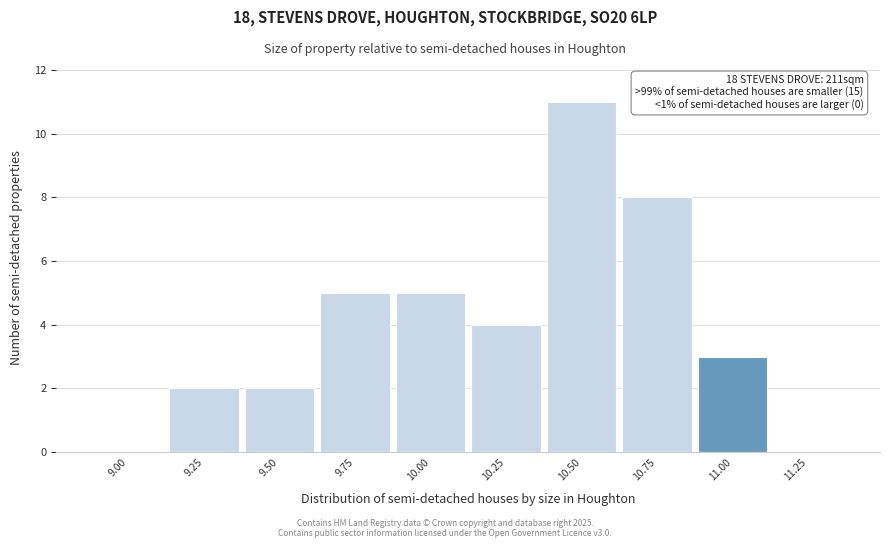

Reading left to right, what are all the values shown in this chart?

9.00=0	9.25=2	9.50=2	9.75=5	10.00=5	10.25=4	10.50=11	10.75=8	11.00=3	11.25=0